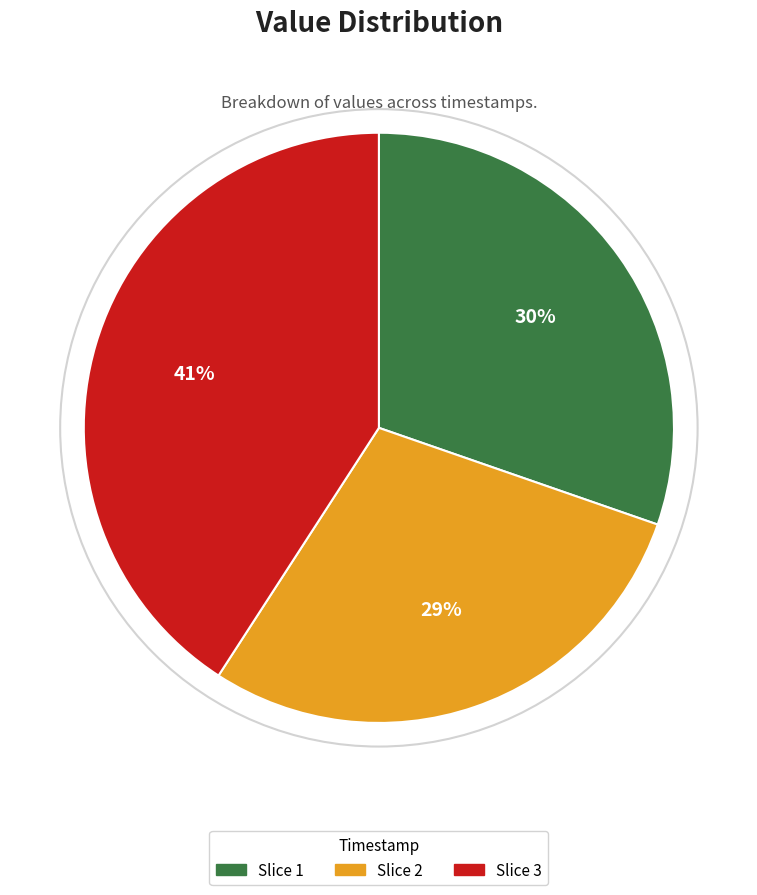

Which slice is the smallest?

Slice 2